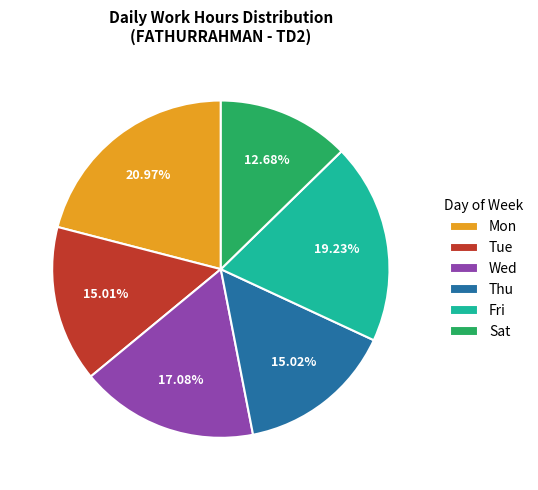

Do Mon and Thu together represent more than half of the pie?

No